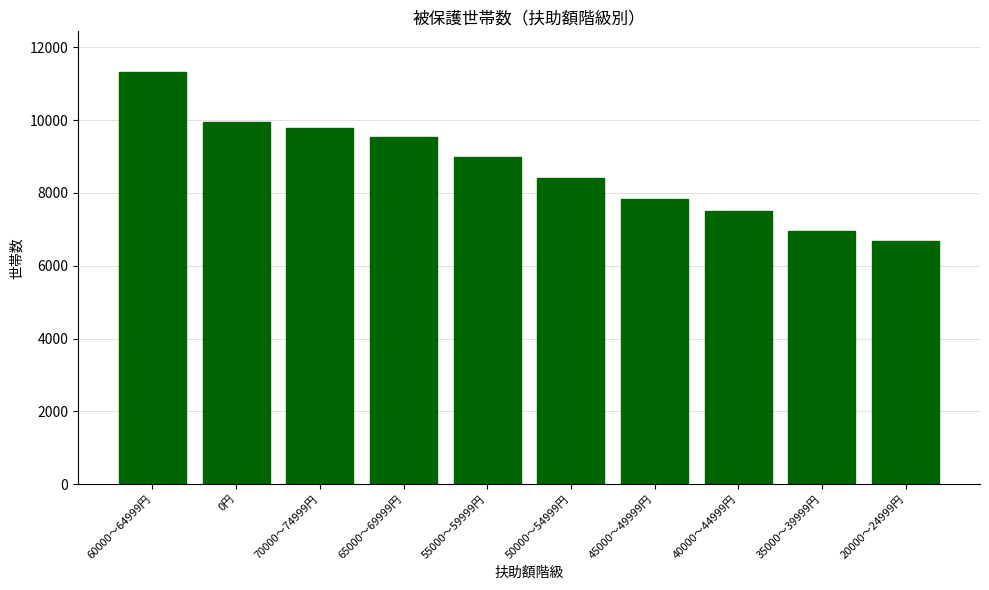

At which category does the chart reach its minimum across all series?

20000～24999円